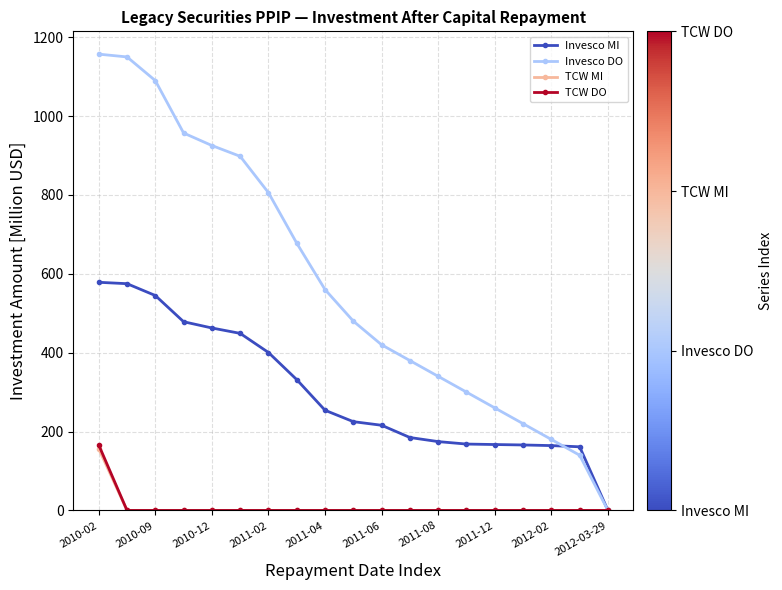

Which series has the widest spread of values?

Invesco DO